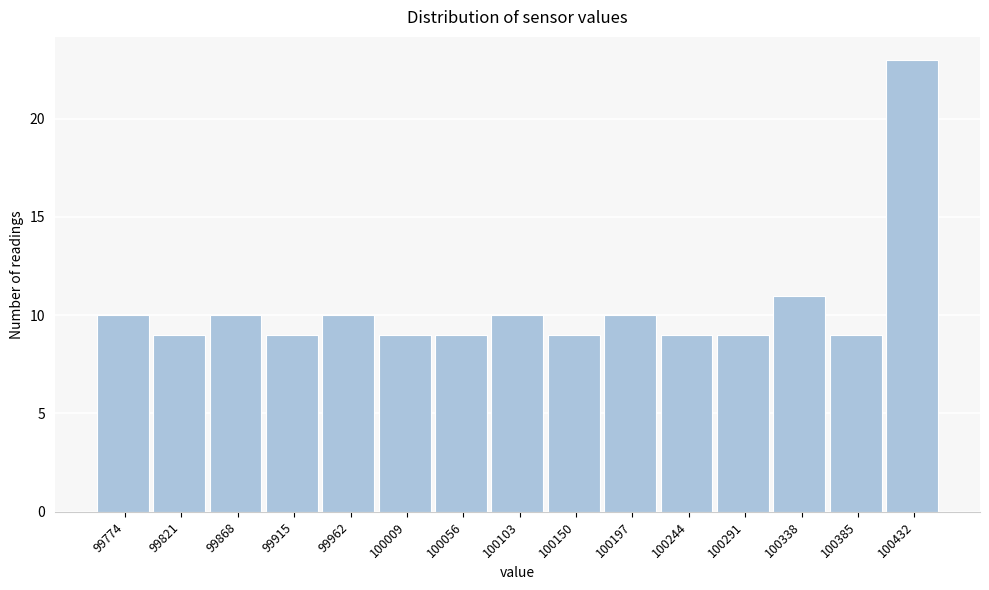

Reading left to right, transcribe this chart: for each bar, give the range it covers on the x-axis and its height. Neither the bar edges nor the heights are printed on the chart, so give them approximately, as read against the axes.

99750 to 99795: 10
99795 to 99845: 9
99845 to 99890: 10
99890 to 99940: 9
99940 to 99985: 10
99985 to 100030: 9
100030 to 100080: 9
100080 to 100125: 10
100125 to 100175: 9
100175 to 100220: 10
100220 to 100265: 9
100265 to 100315: 9
100315 to 100360: 11
100360 to 100410: 9
100410 to 100455: 23